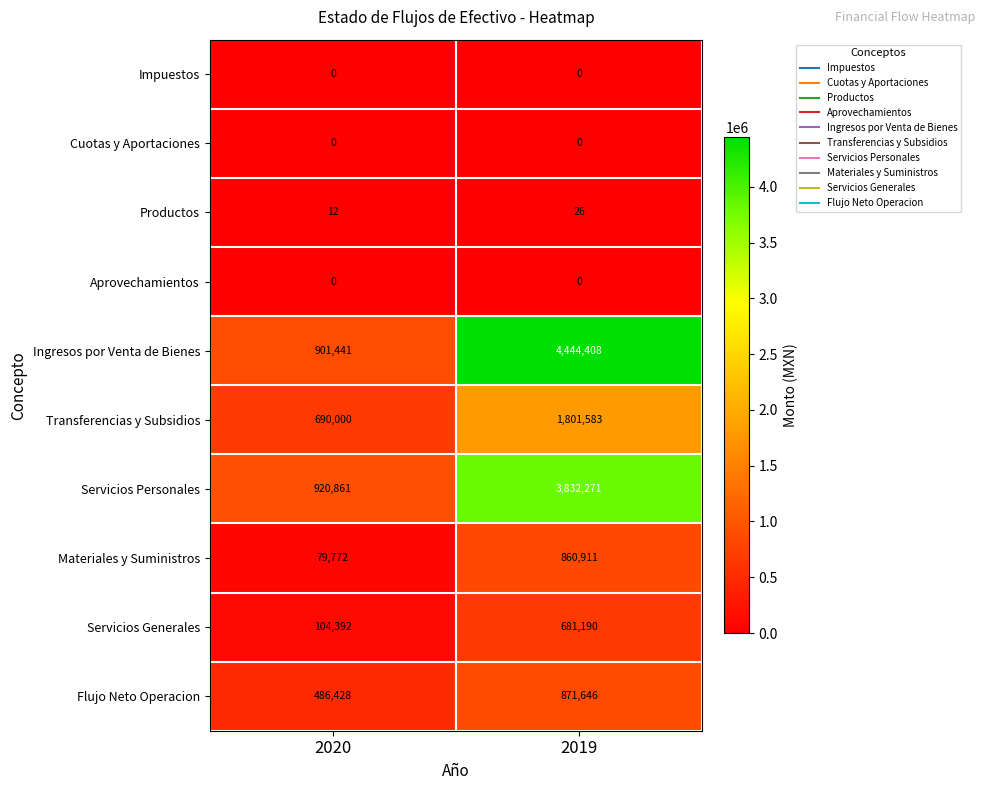

What is the difference between the maximum and minimum values in the Ingresos por Venta de Bienes series?

3542967